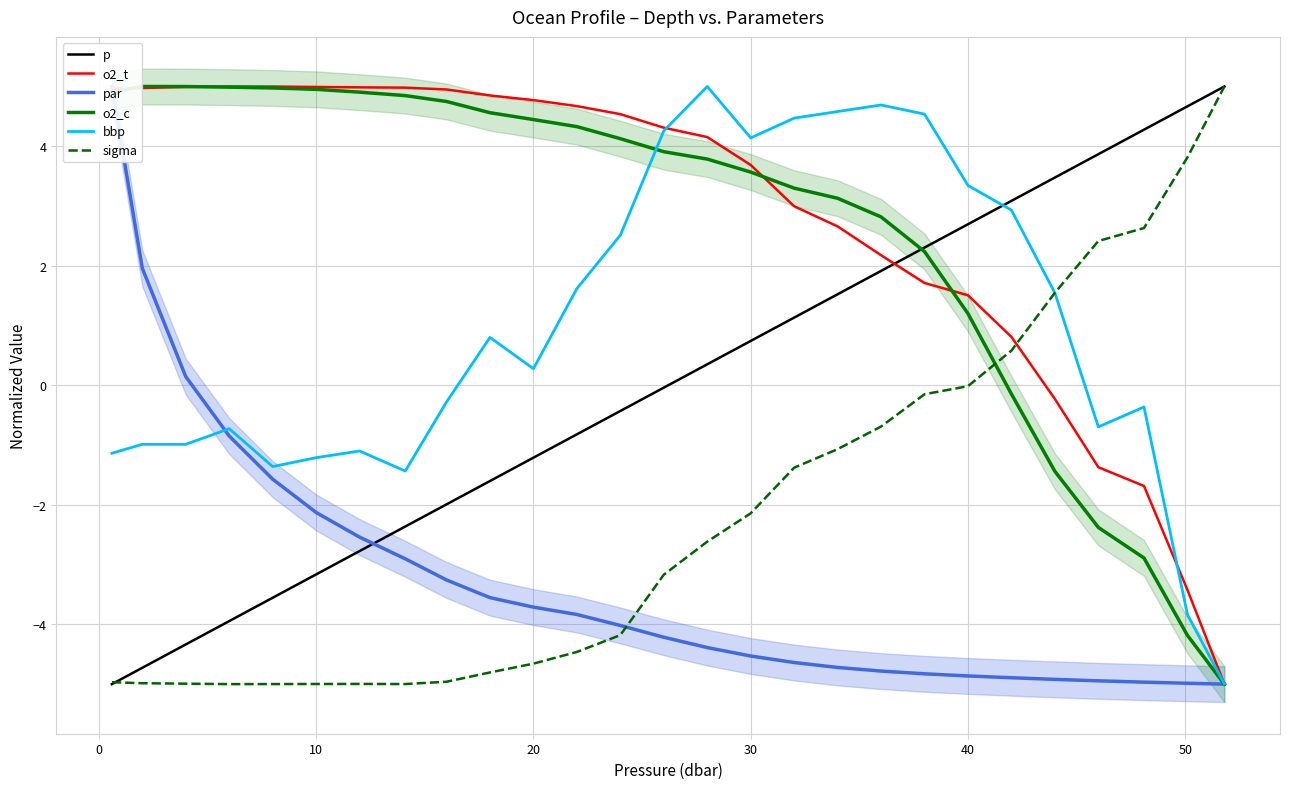

Is this an area chart (filled region under the line)?

No